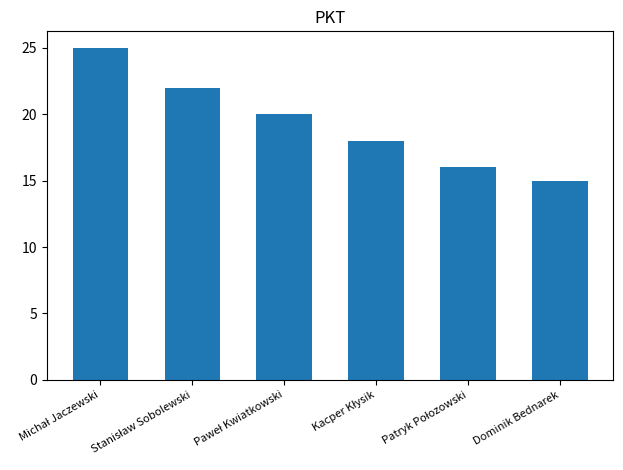

What is the sum of all values?

116